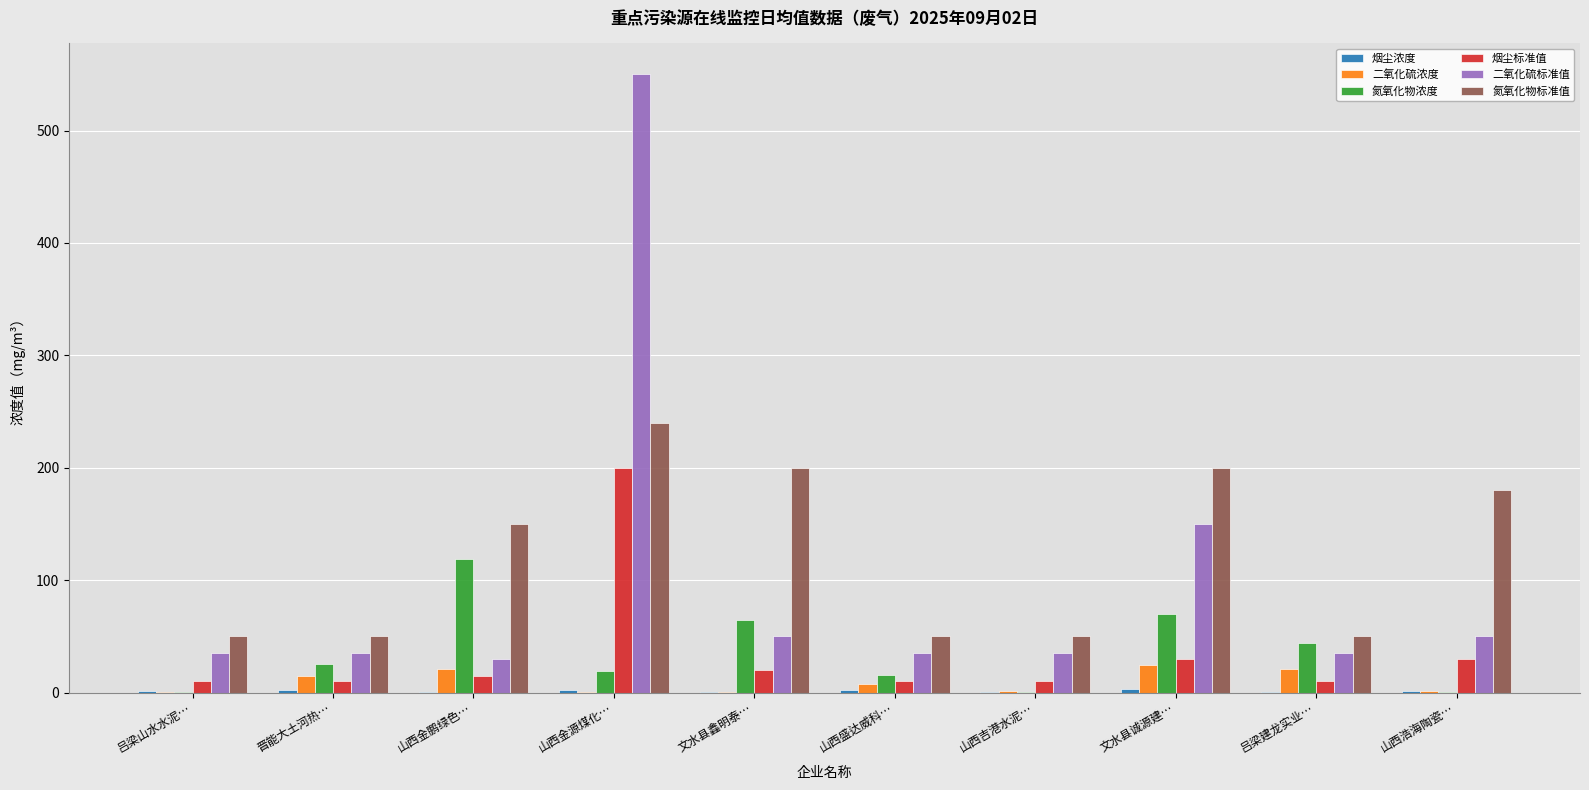

How many groups of bars are there?

10